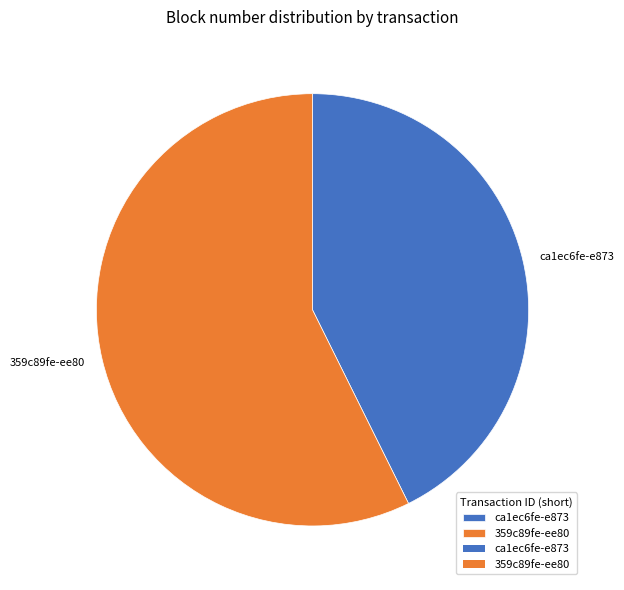

The 359c89fe-ee80 slice represents 49% of the pie. True or false?

False